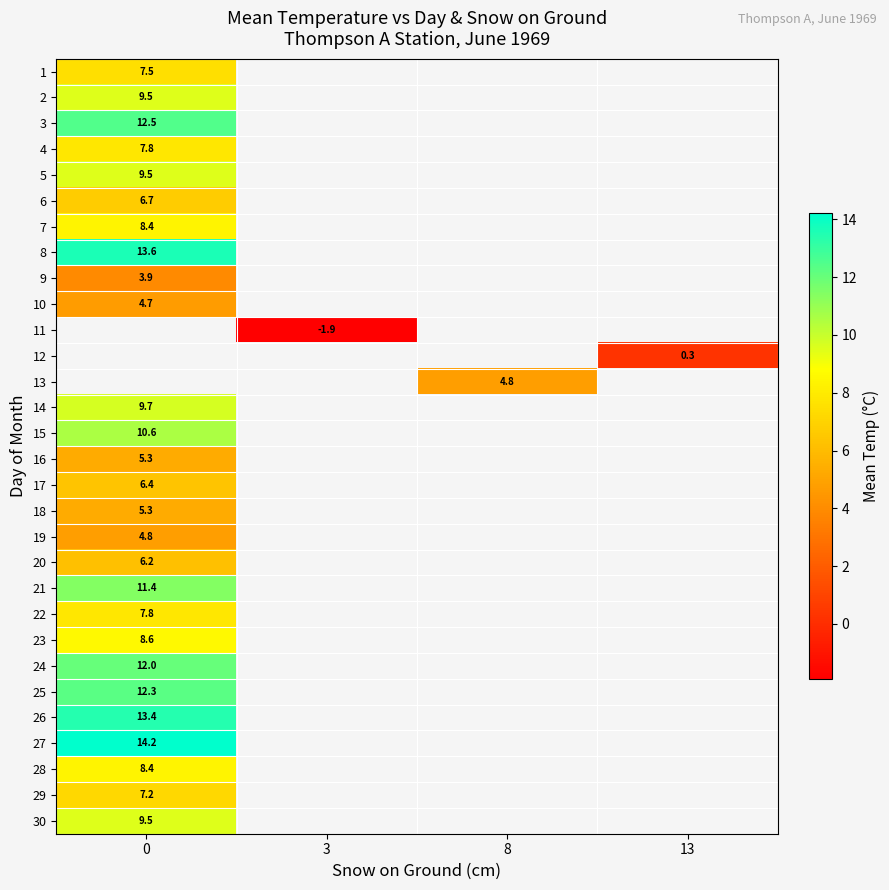

The value of row_0 at 0 is 10.2. True or false?

False